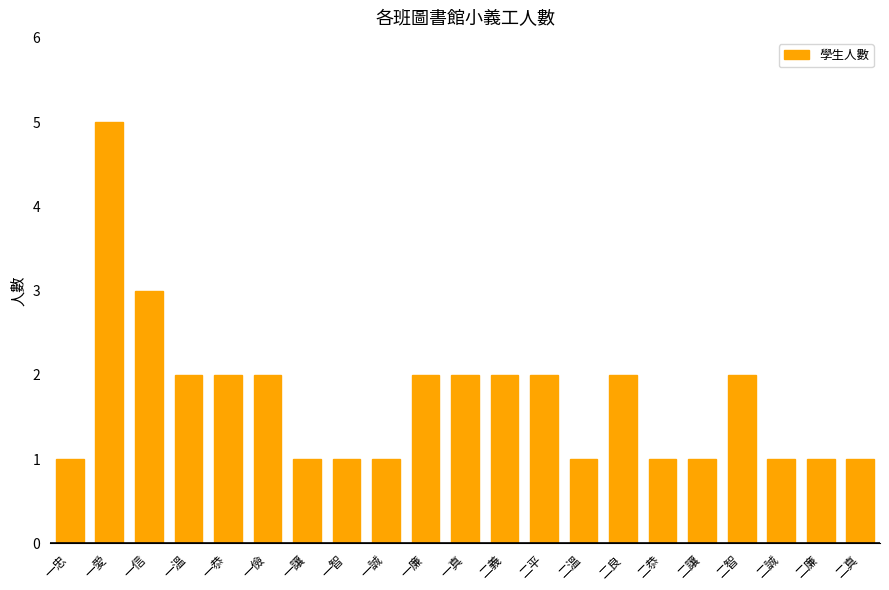

What is the greatest value displayed?

5